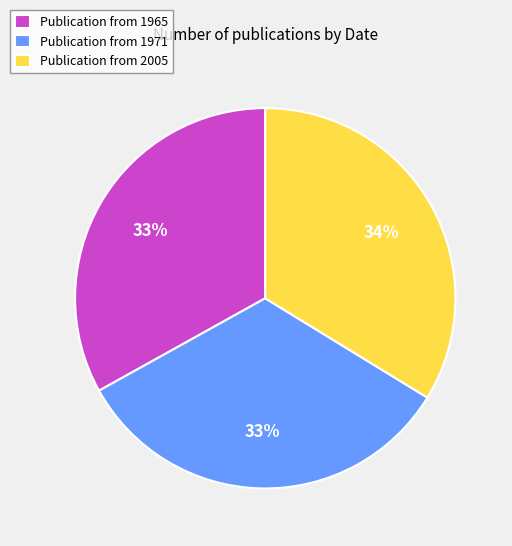

Count the number of slices in the pie.

3